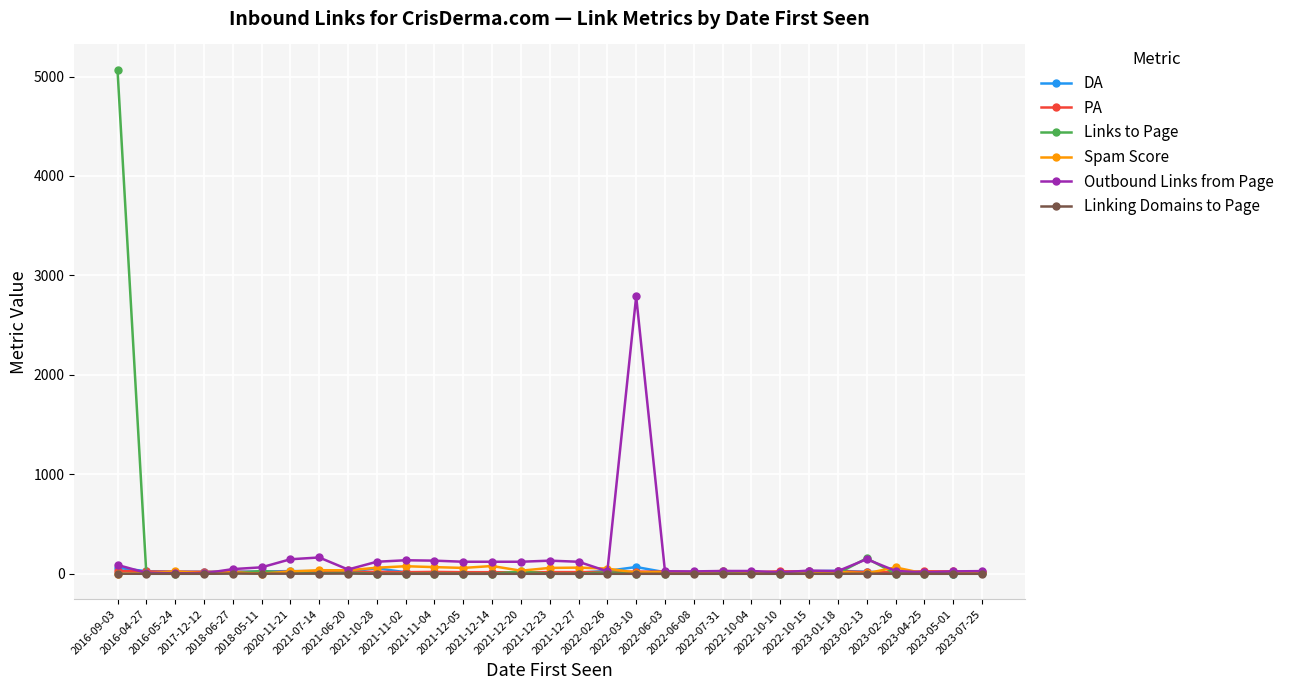

Which series has the widest spread of values?

Links to Page